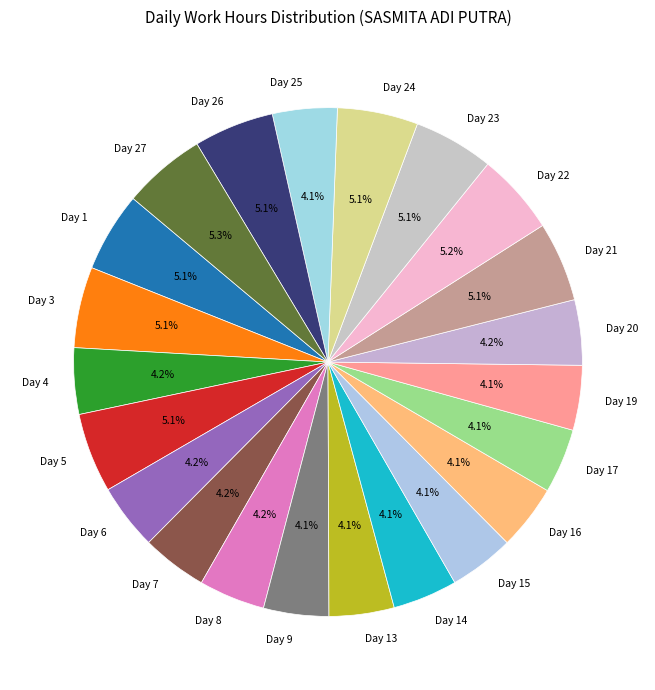

Is it true that Day 23 is 5% of the pie?

True